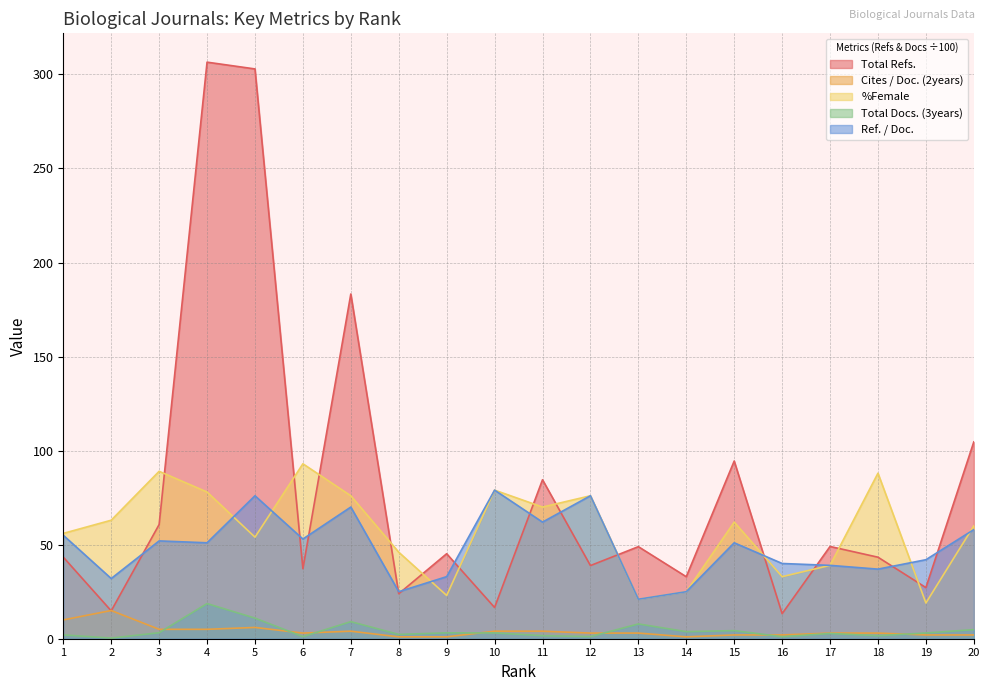

What is the total value across all series at 10?

181.7